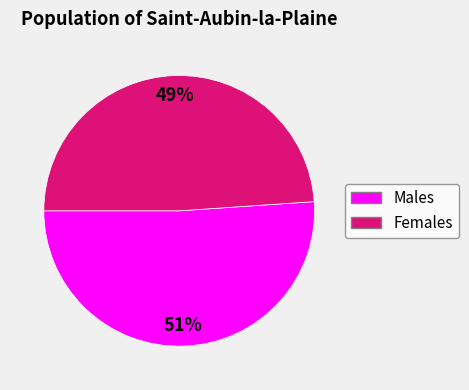

To the nearest percent, what is the average slice percentage?

50%